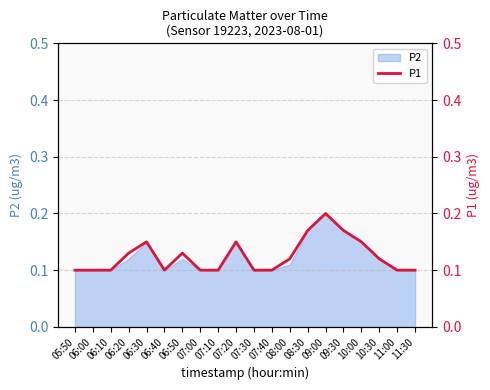

List the labels in order of value, smallest first.

05:50, 06:00, 06:10, 06:40, 07:00, 07:10, 07:30, 07:40, 11:00, 11:30, 08:00, 10:30, 06:20, 06:50, 06:30, 07:20, 10:00, 08:30, 09:30, 09:00